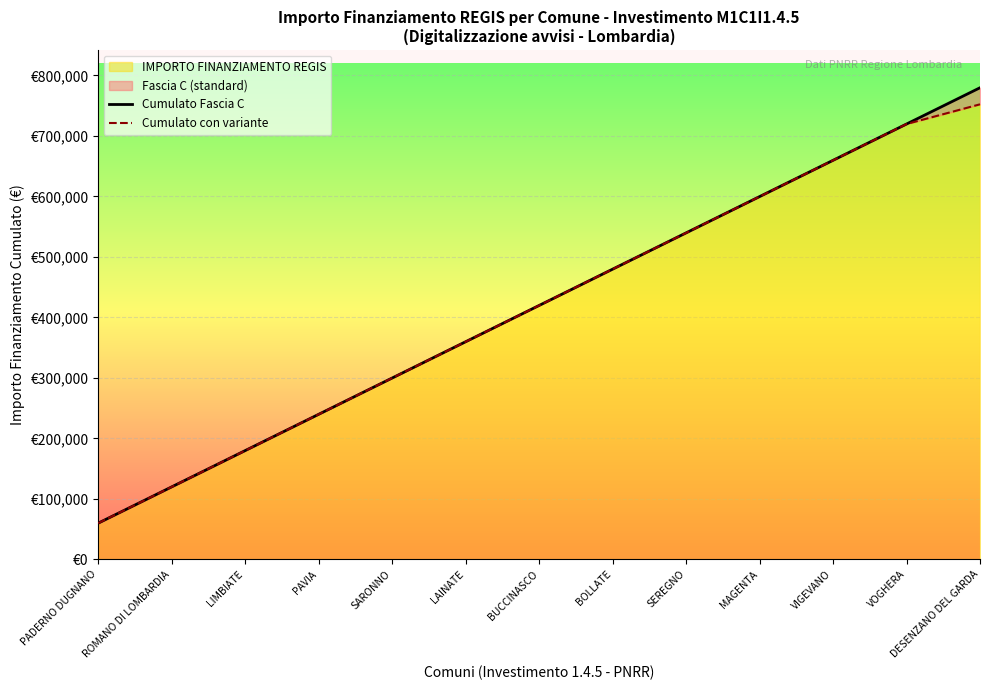

At which label does Cumulato con variante reach its peak?

DESENZANO DEL GARDA